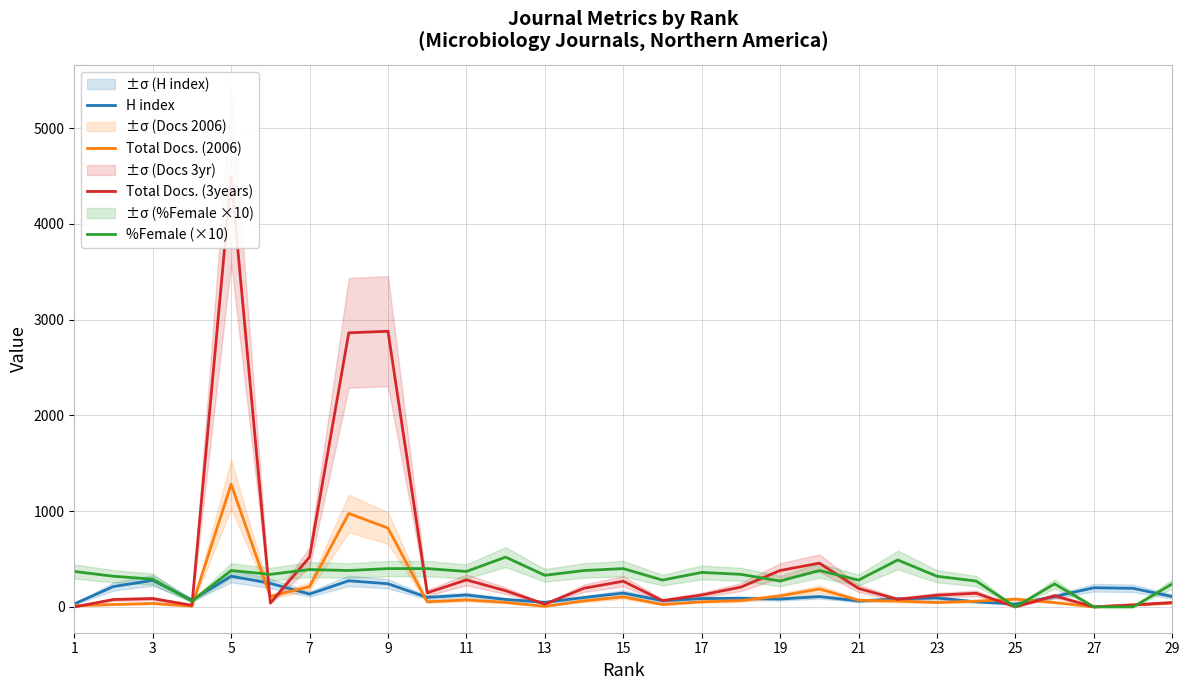

At how many categories does at least one series exceed 22?

29